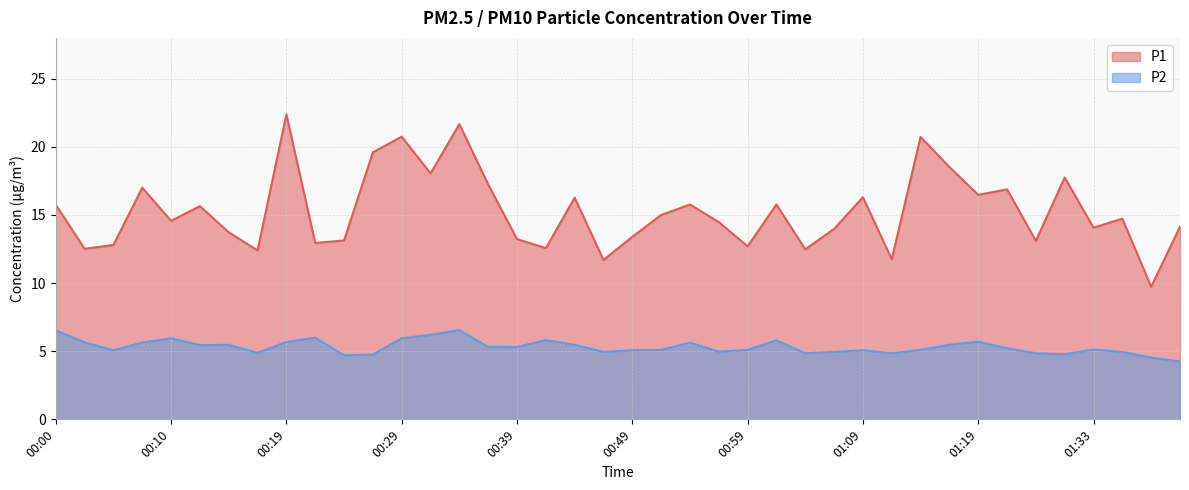

Is it true that P1 equals 12.6 at 00:42?

True